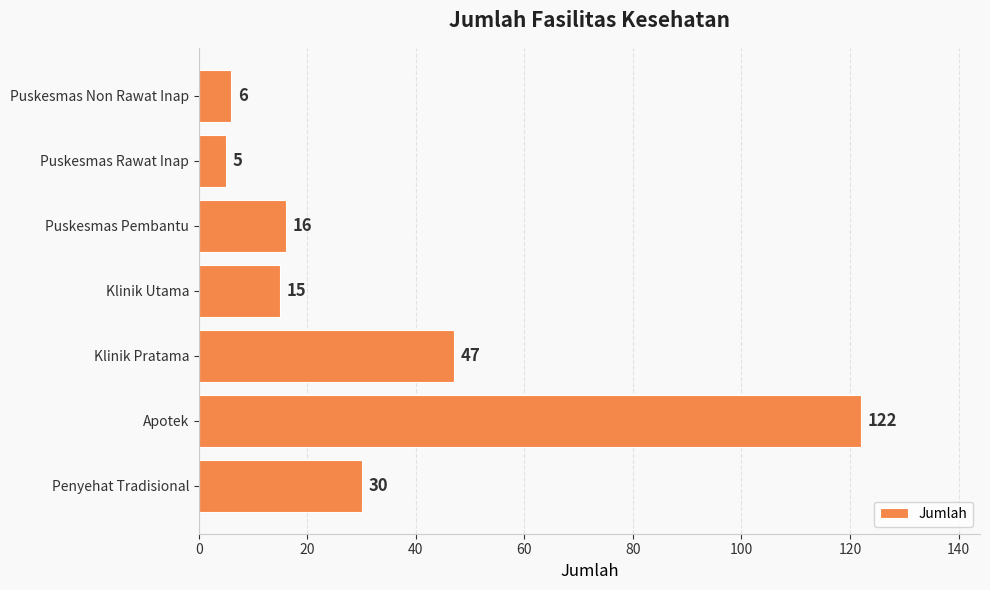

List the labels in order of value, largest first.

Apotek, Klinik Pratama, Penyehat Tradisional, Puskesmas Pembantu, Klinik Utama, Puskesmas Non Rawat Inap, Puskesmas Rawat Inap